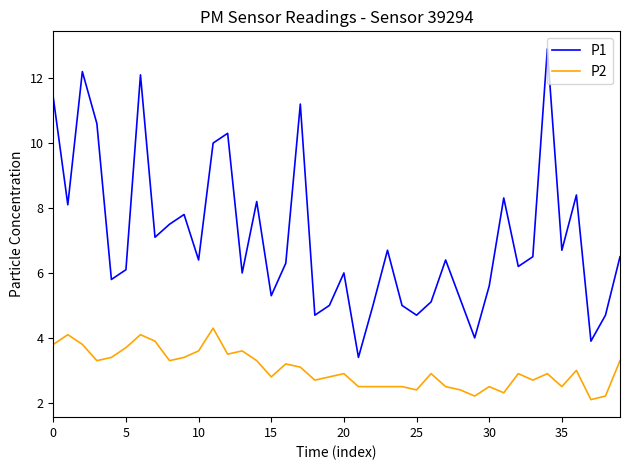

Which series has the largest range (max minus min)?

P1